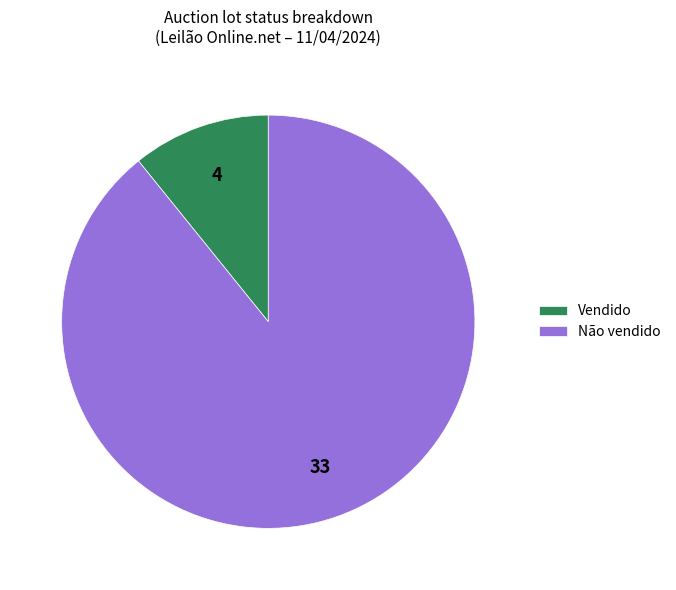

What is the smallest slice in the pie chart?

Vendido